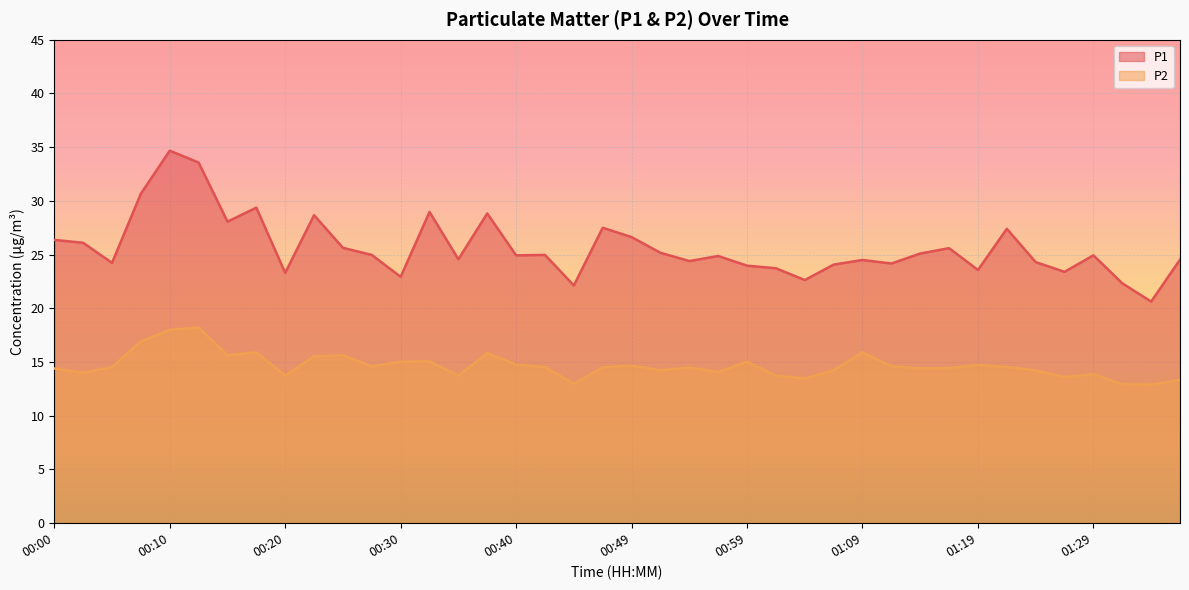

True or false: P1 and P2 cross at least once.

False